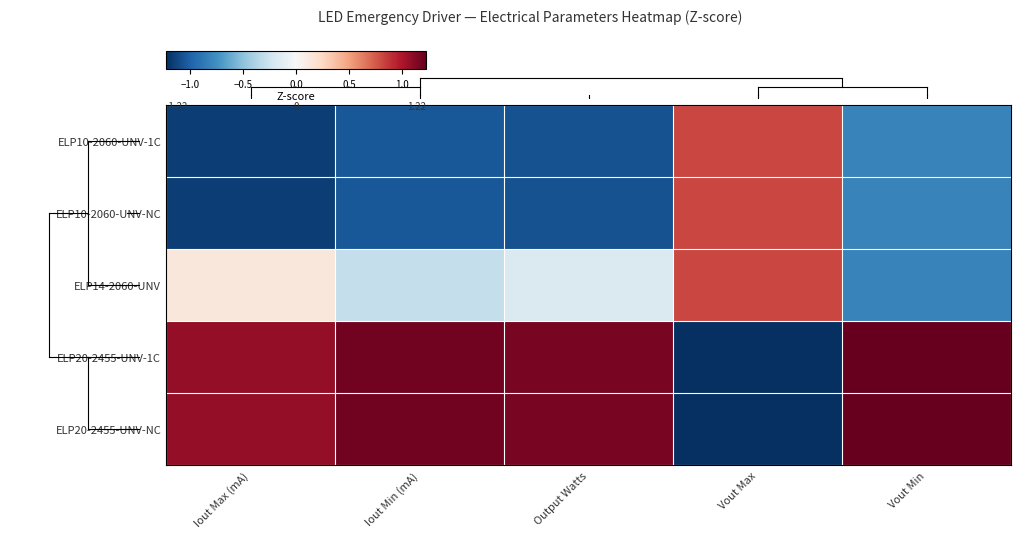

At which category is the sum across all series the highest?

Iout Max (mA)